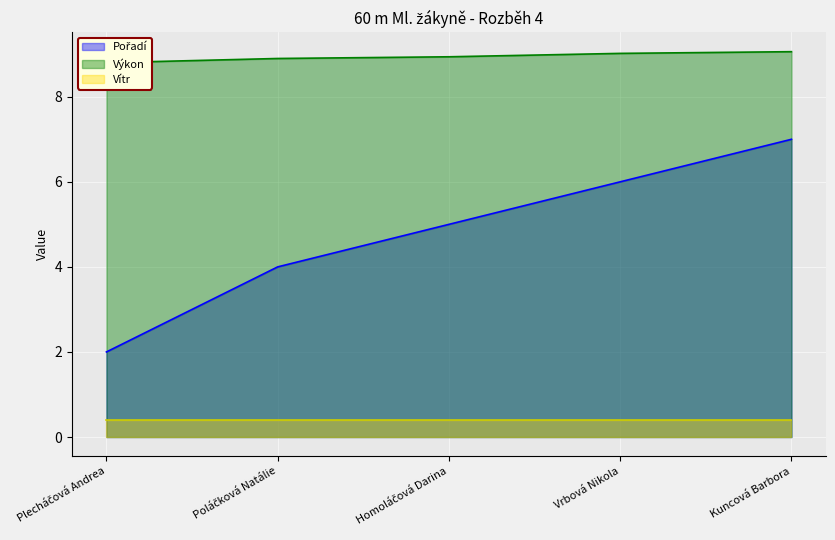

What is the sum of all Výkon values?

44.7